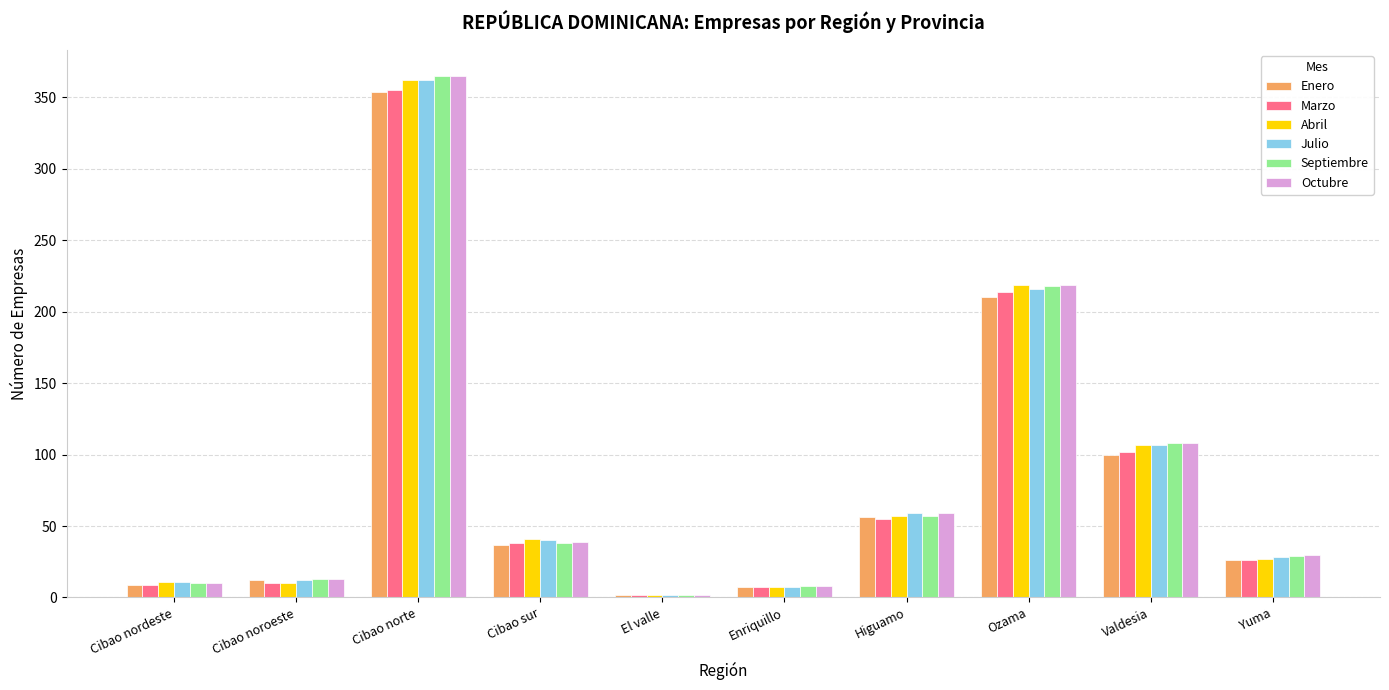

What is the difference between the maximum and second lowest values in the Octubre series?

357